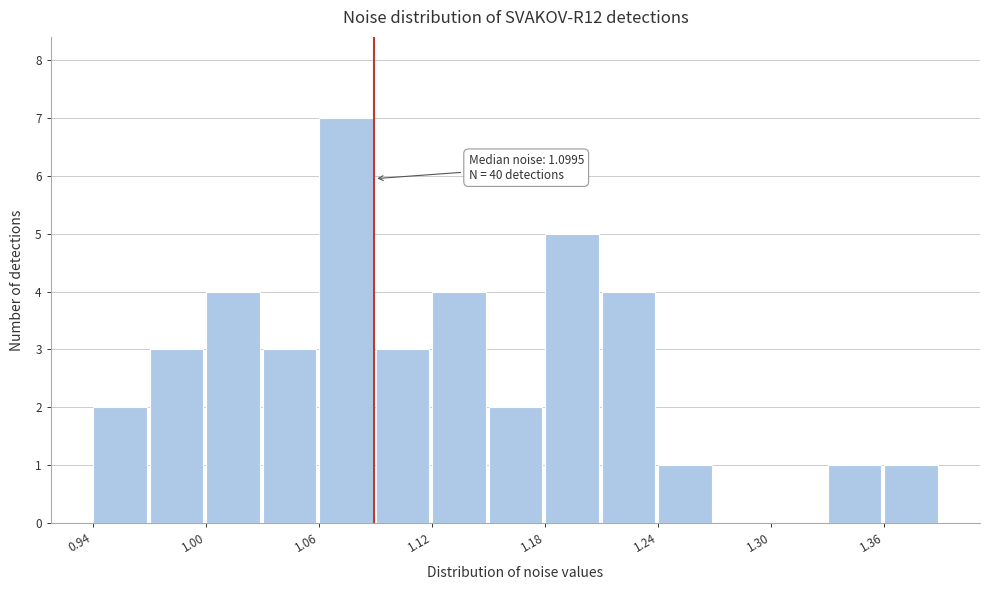

Read against the x-axis, roughly where is the centre of the tallest bar?

1.08